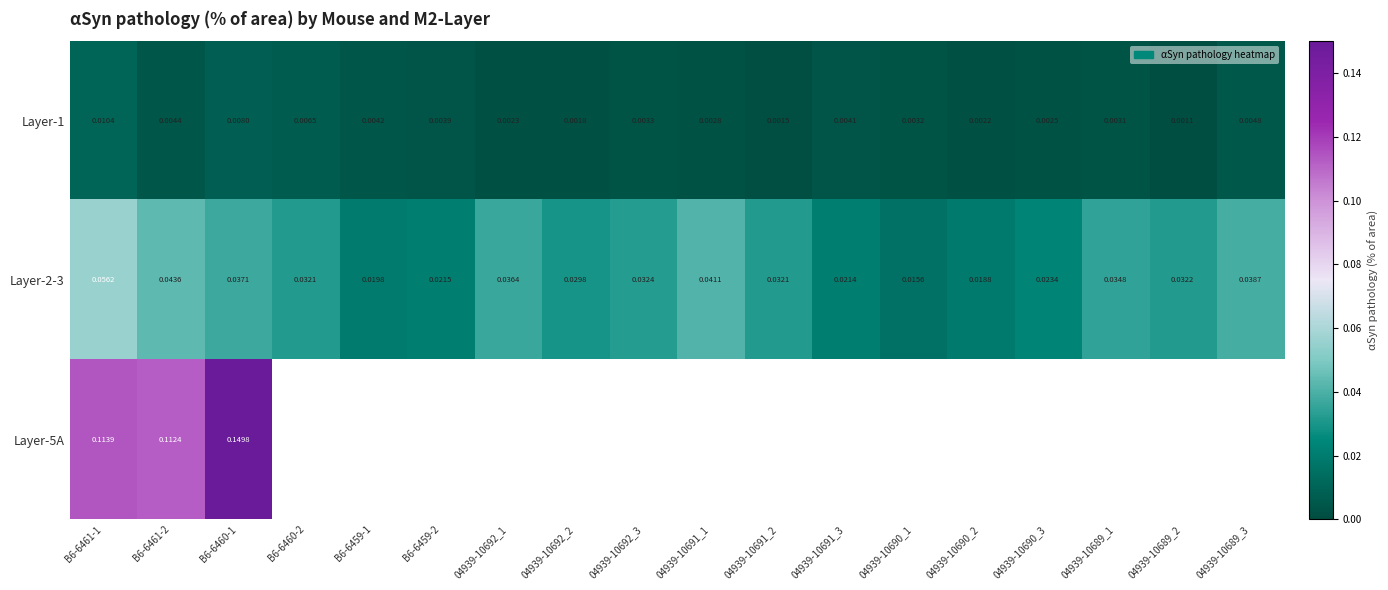

Is the value of Layer-5A at 04939-10690_3 greater than the value of Layer-2-3 at 04939-10690_3?

No